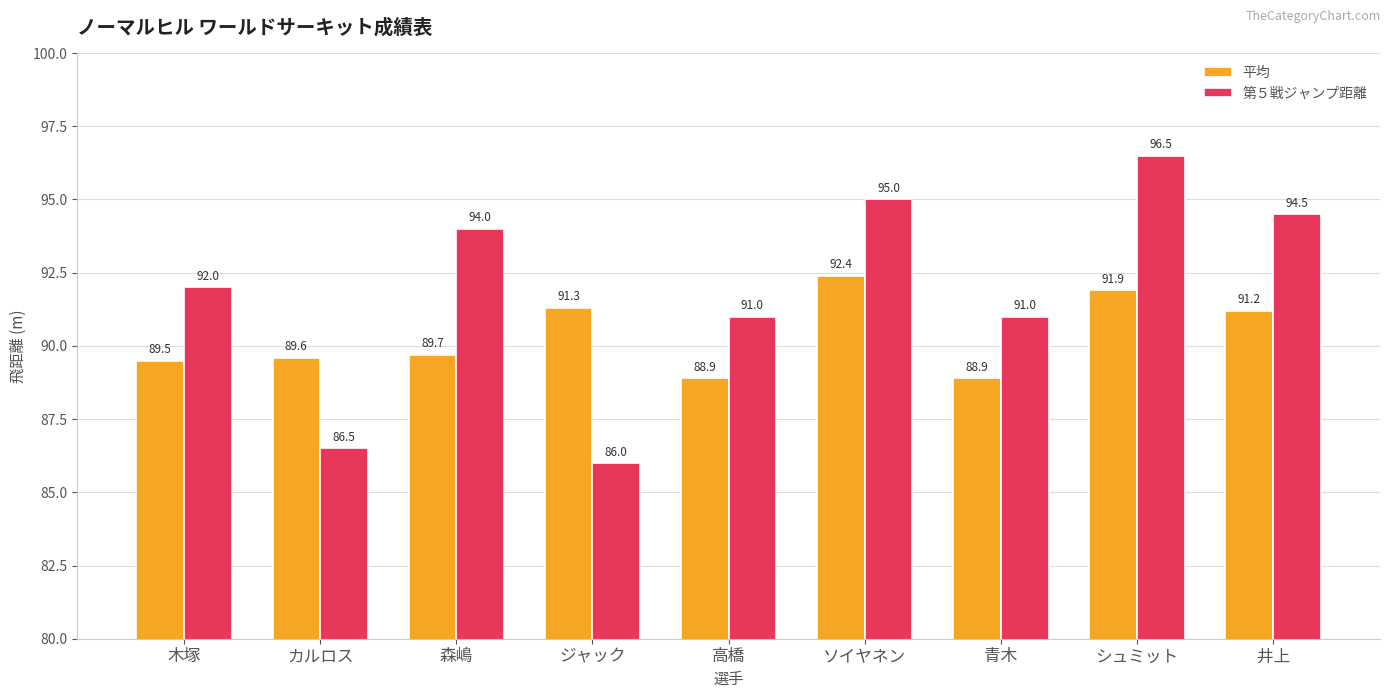

How many bars are there in total?

18